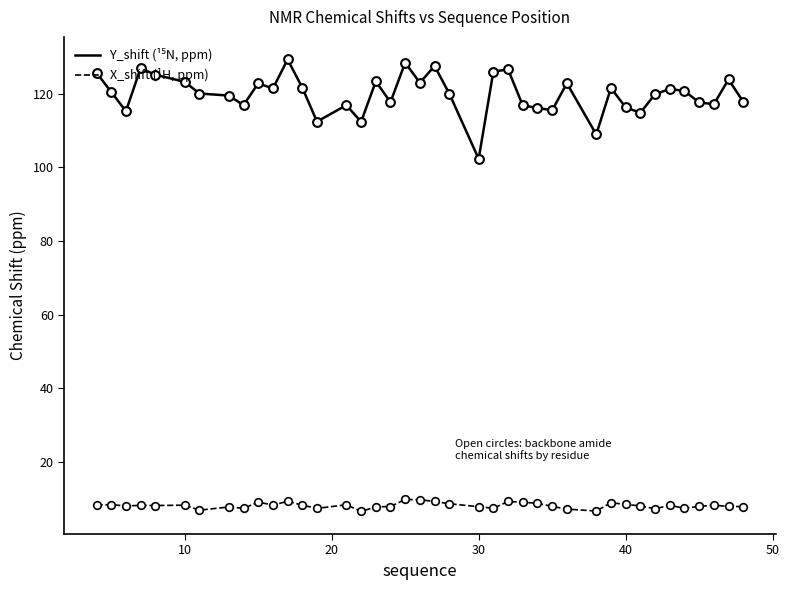

At how many categories does at least one series exceed 72?

40